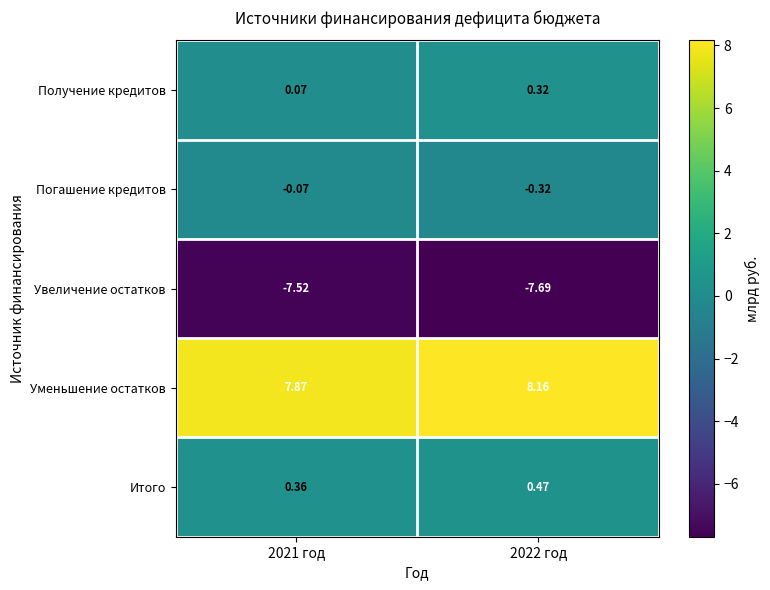

Rank the series by their maximum value, from highest to lowest.

Уменьшение остатков, Итого, Получение кредитов, Погашение кредитов, Увеличение остатков